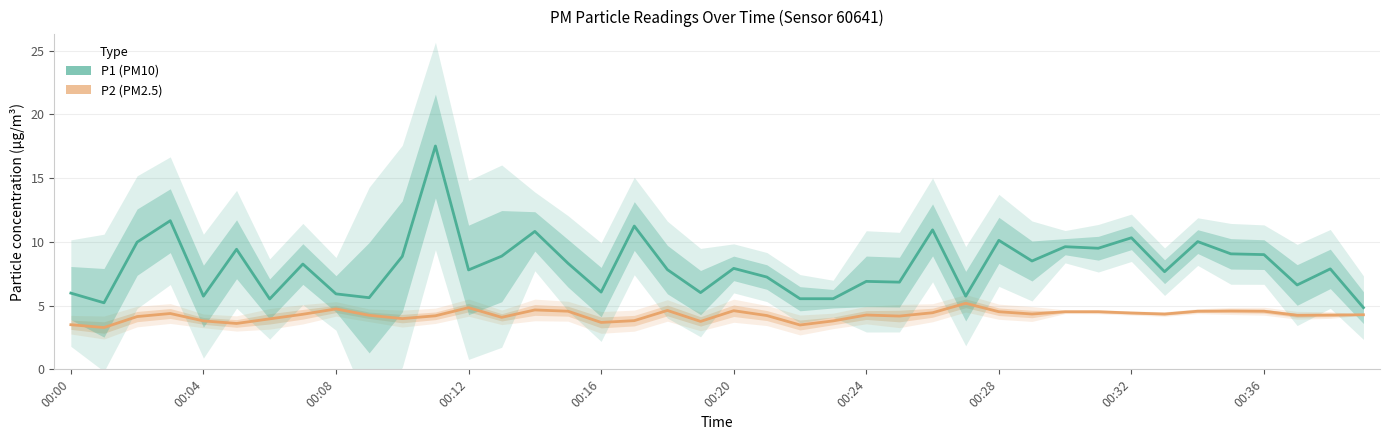

The value of P1 (PM10) at 19 is 10.5. True or false?

False